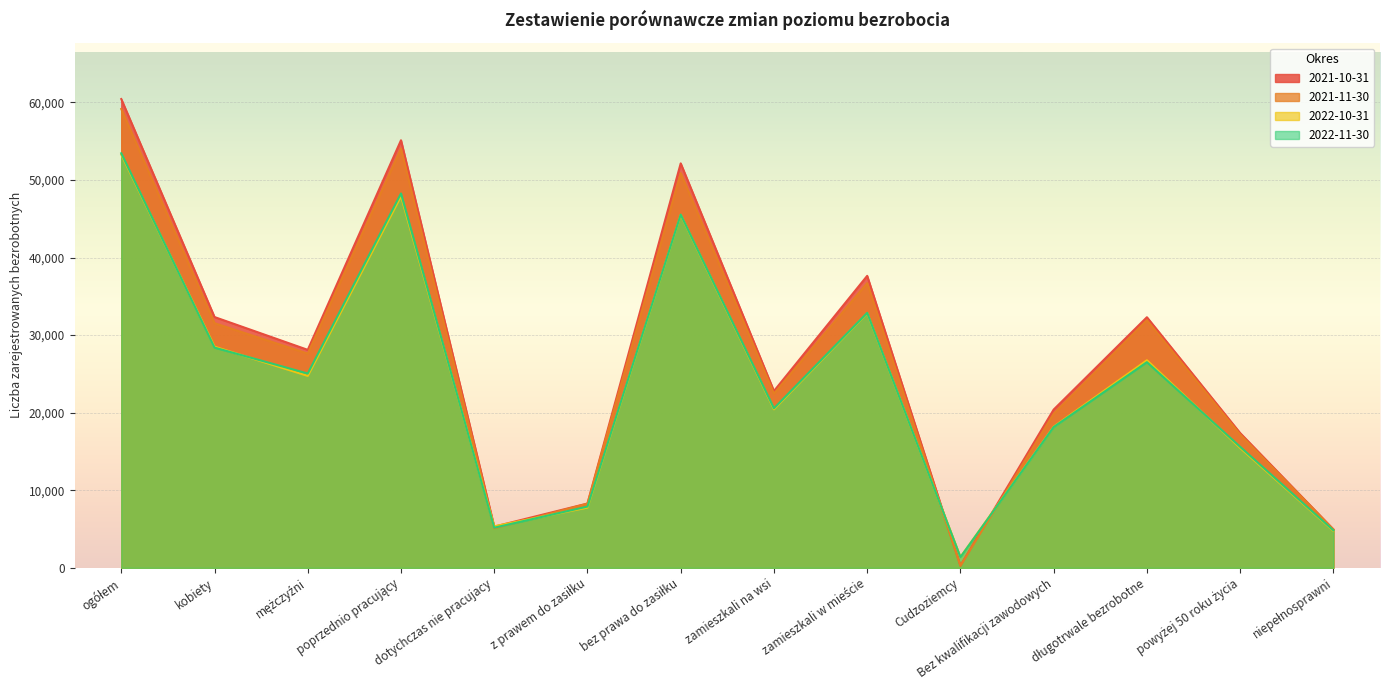

Which series has the largest total across all categories?

2021-10-31